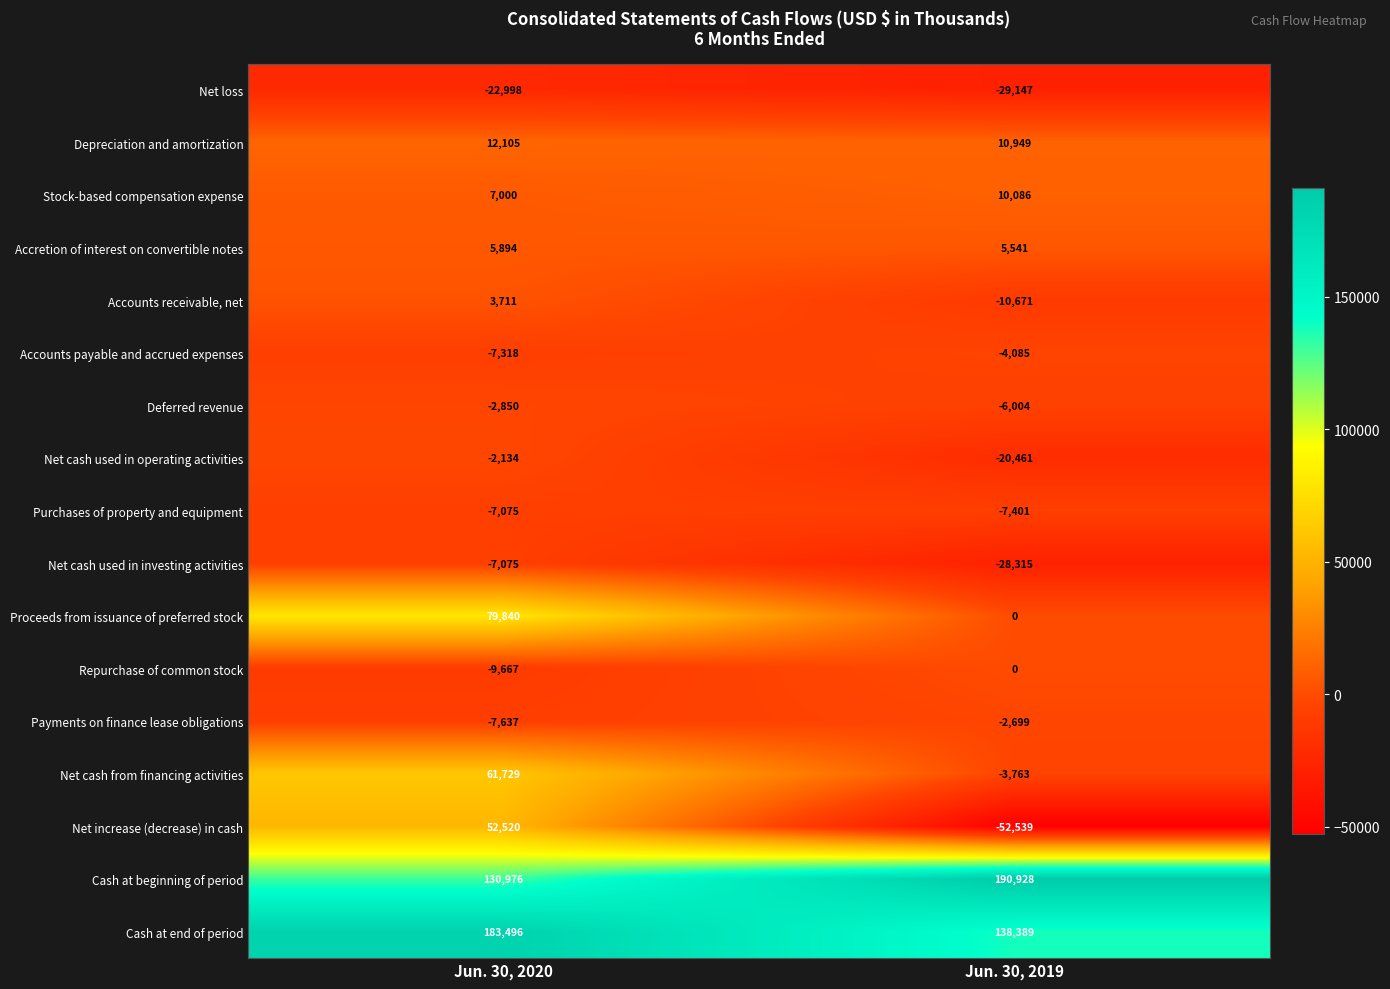

What is the smallest value displayed?

-52539